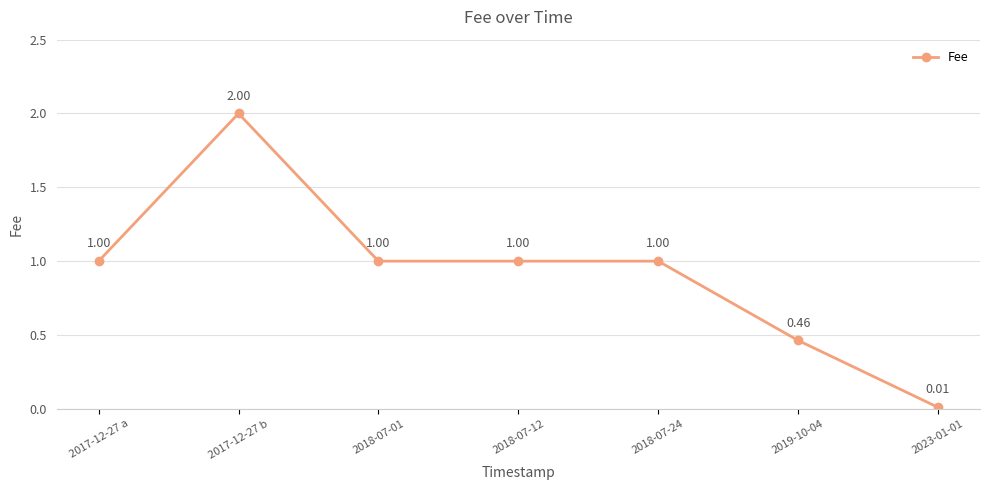

Which category has the lowest value across all series?

2023-01-01